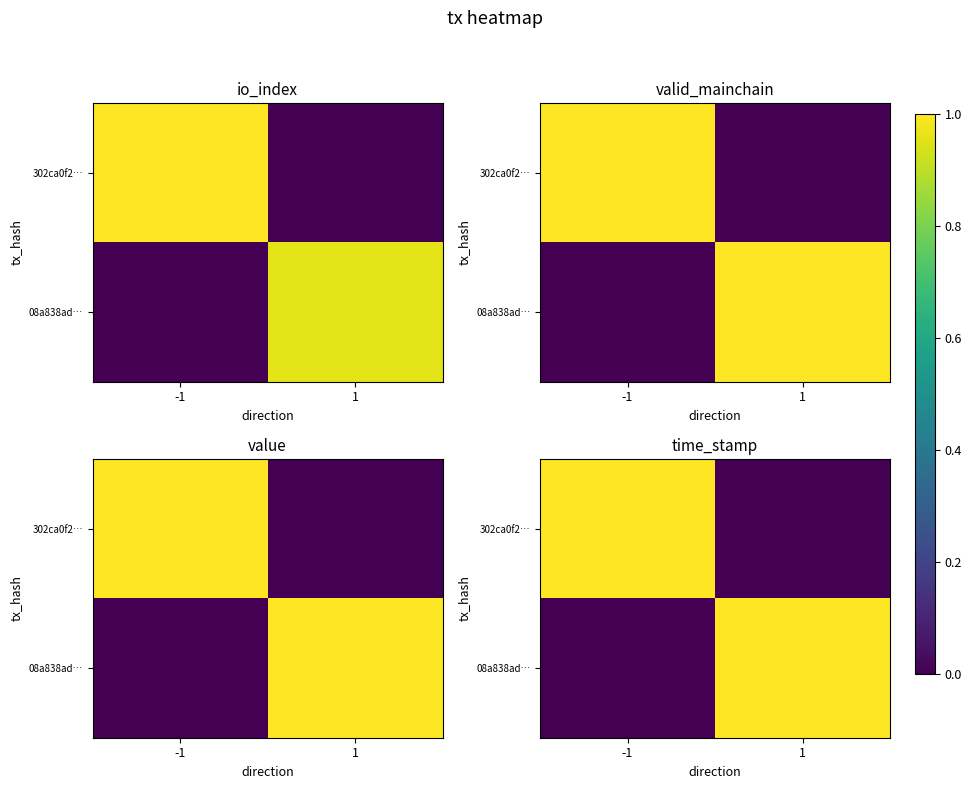

What is the difference between the maximum and minimum values in the 08a838ad… series?

1.0